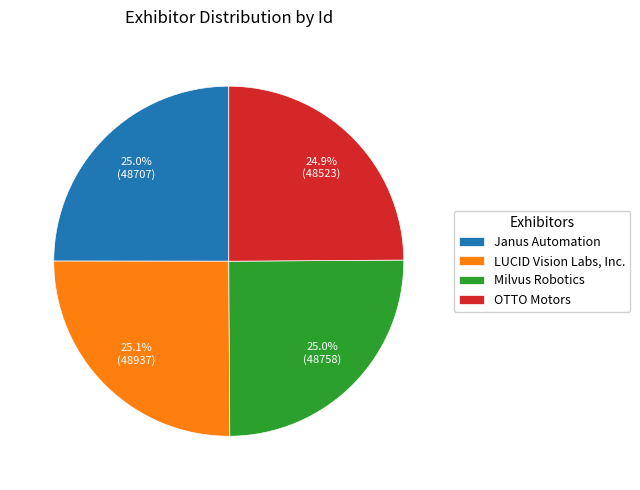

How many slices are in this pie chart?

4